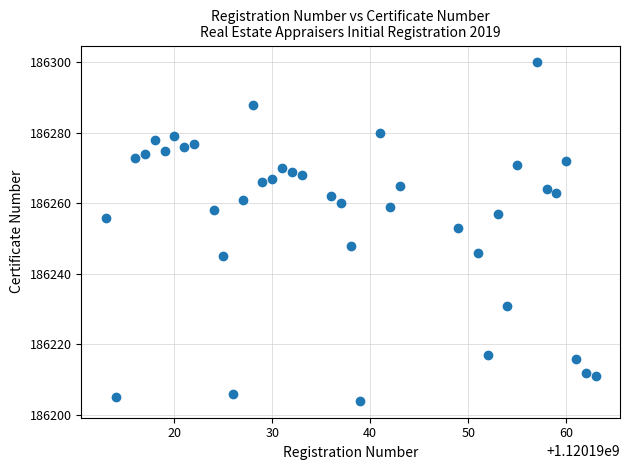

What is the range of X values (max minus min)?

50